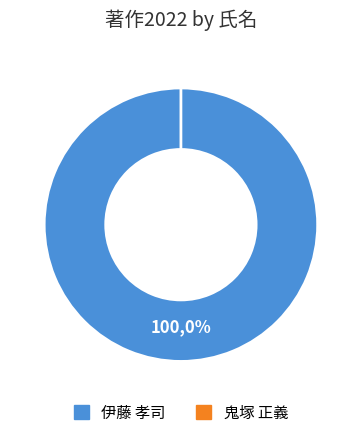

Is it true that 10943 is 99% of the pie?

False